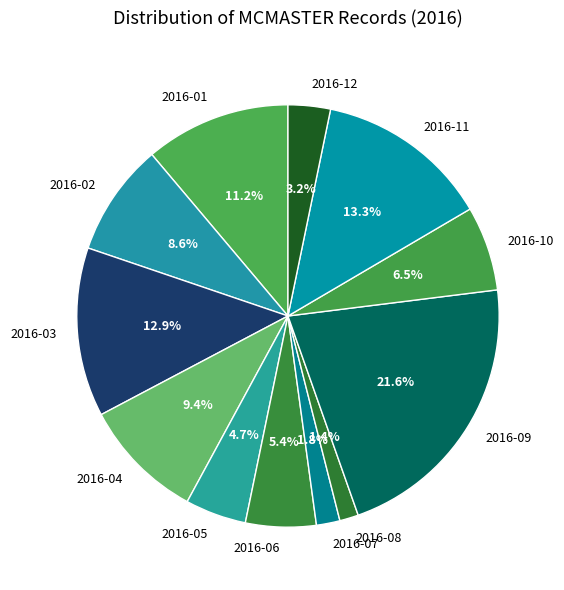

Which category has the biggest portion of the pie?

2016-09